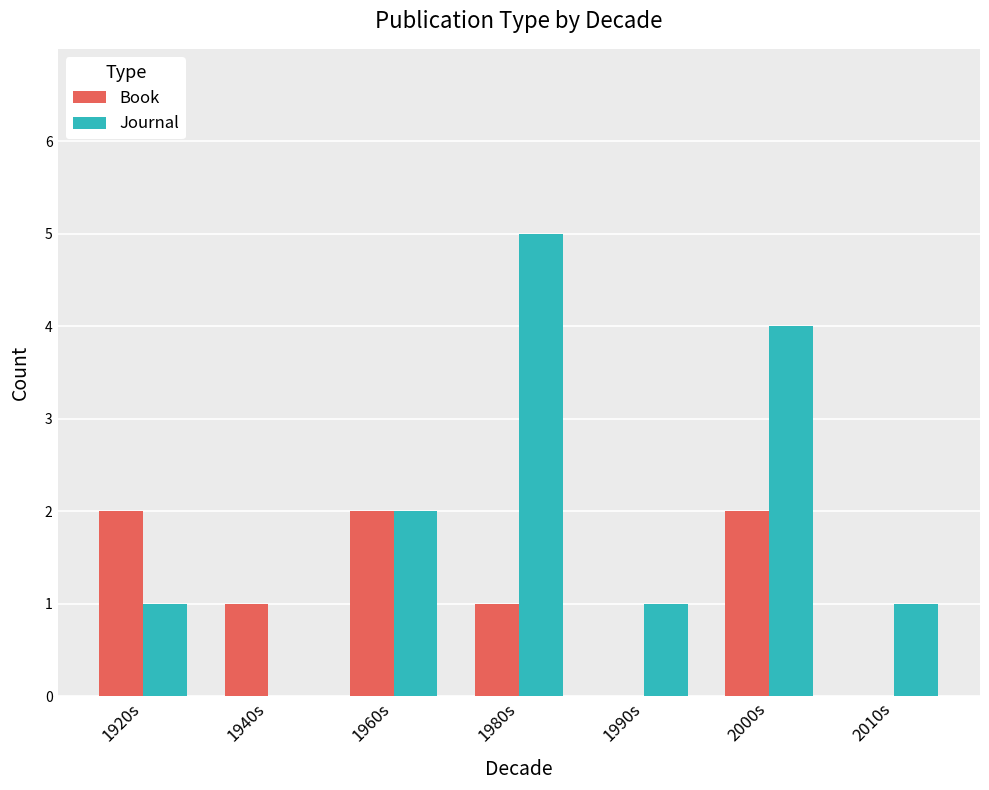

Which series changed the most between 1940s and 1960s?

Journal